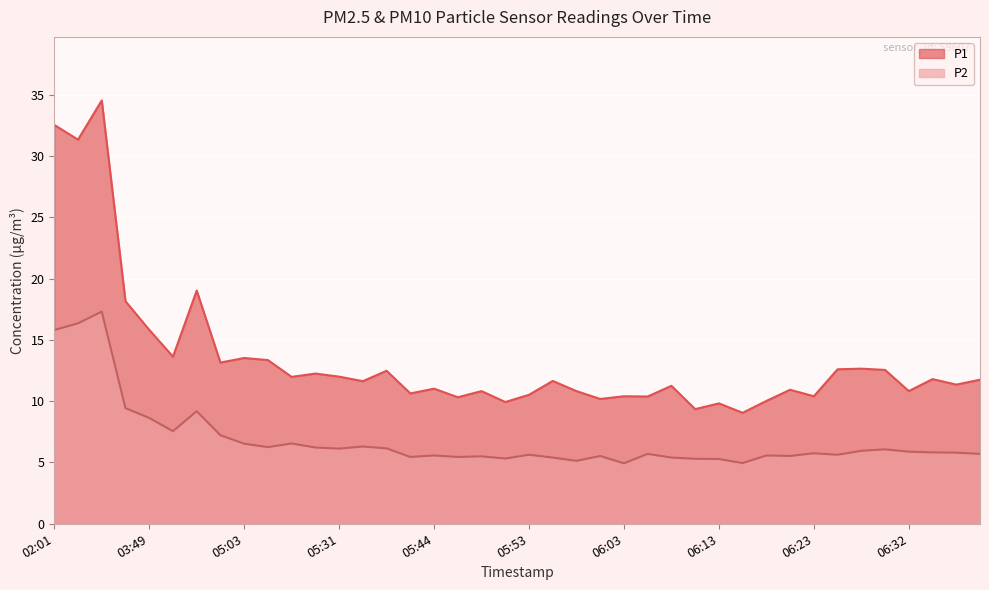

What is the approximate value of P2 at 05:58?

5.1